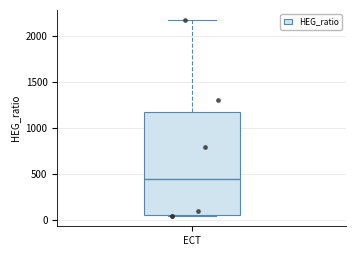

Transcribe this box plot: give where the median line is, the range the box spans, and where the two whiskers end, as read against the y-axis. The values are not printed on the chart, so give them approximately, as read against the axis.

median 450, box 50 to 1200, whiskers 50 (just below the box's lower edge) to 2200